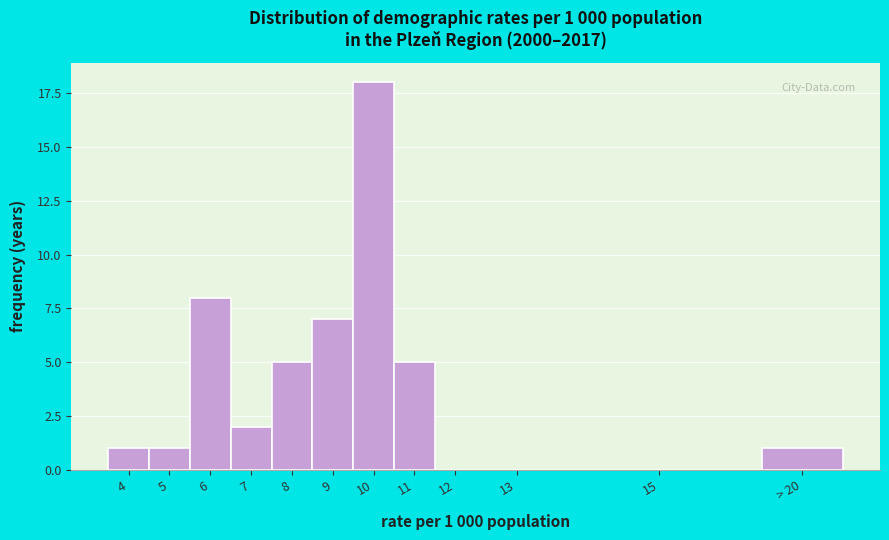

Reading left to right, transcribe all the data shown in this chart.

4=1	5=1	6=8	7=2	8=5	9=7	10=18	11=5	12=0	13=0	15=0	> 20=1